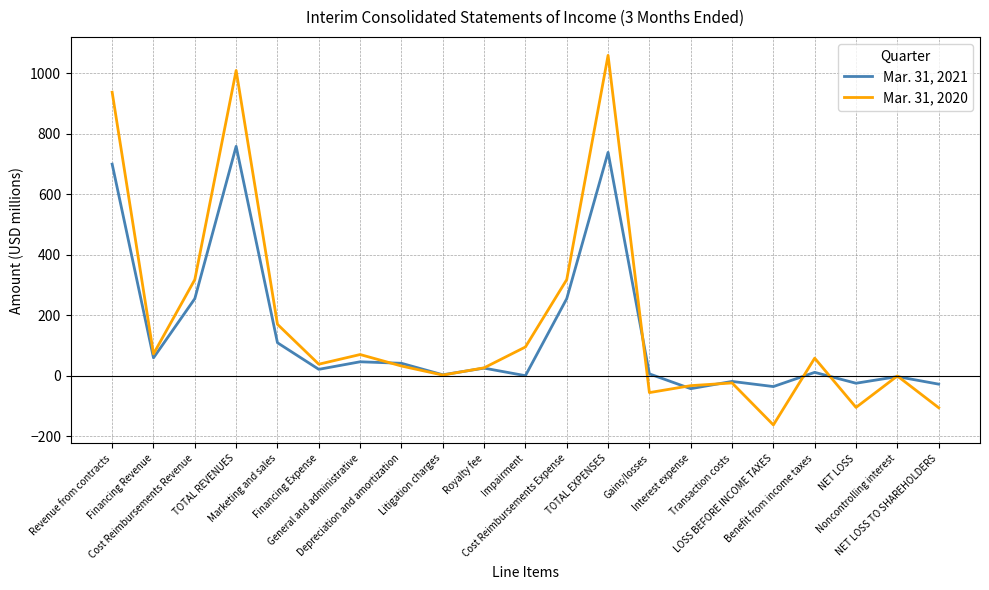

What is the difference between the second highest and minimum values in the Mar. 31, 2021 series?

782